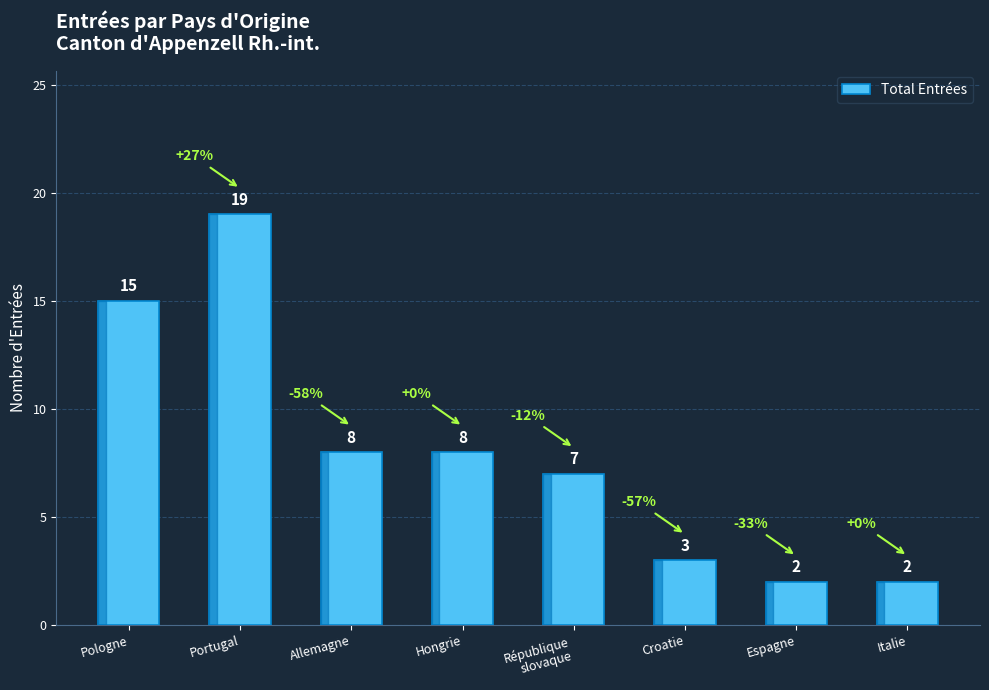

What is the maximum value shown in the chart?

19